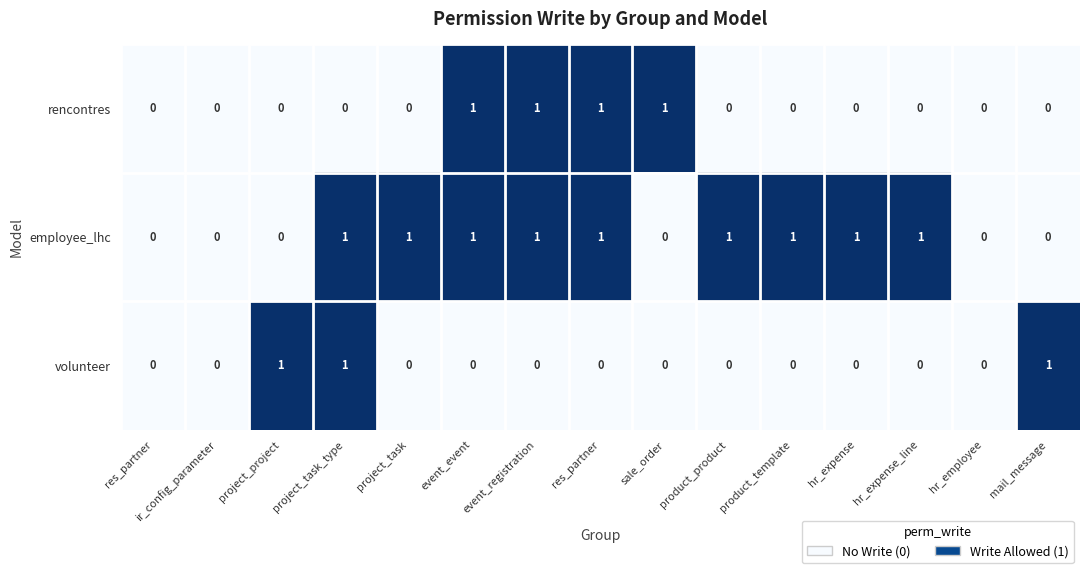

What is the maximum value shown in the chart?

1